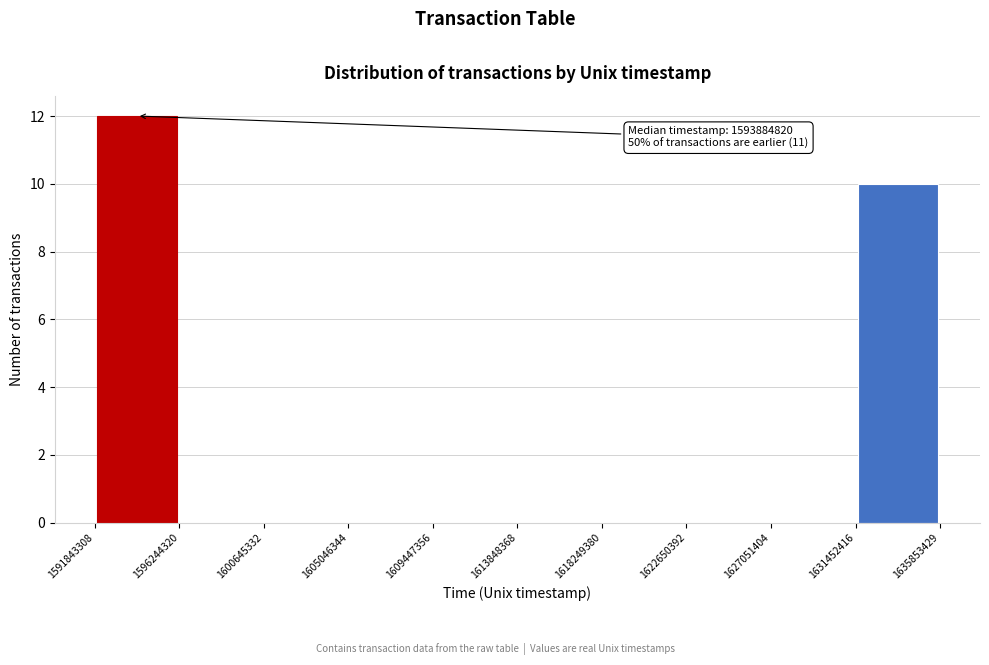

Over which range of the x-axis is the bar tallest?

1591843308 to 1596244320